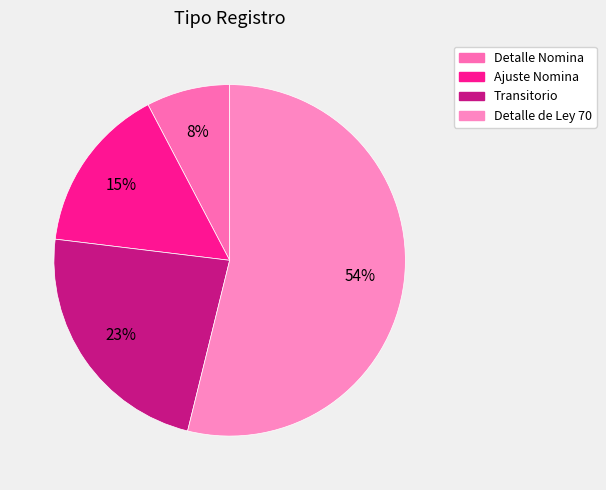

Does Detalle de Ley 70 account for over 50% of the chart?

Yes